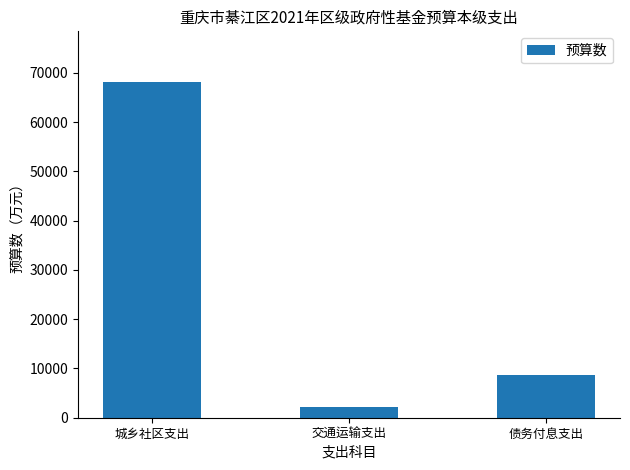

Does the chart contain any negative values?

No